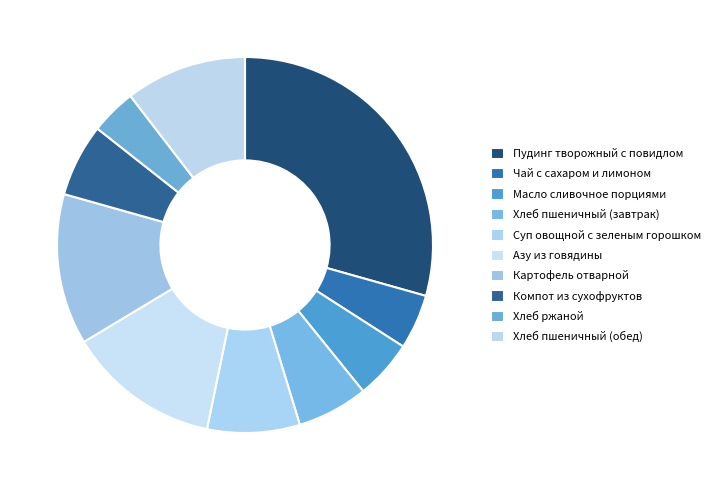

What is the smallest slice in the pie chart?

Хлеб ржаной